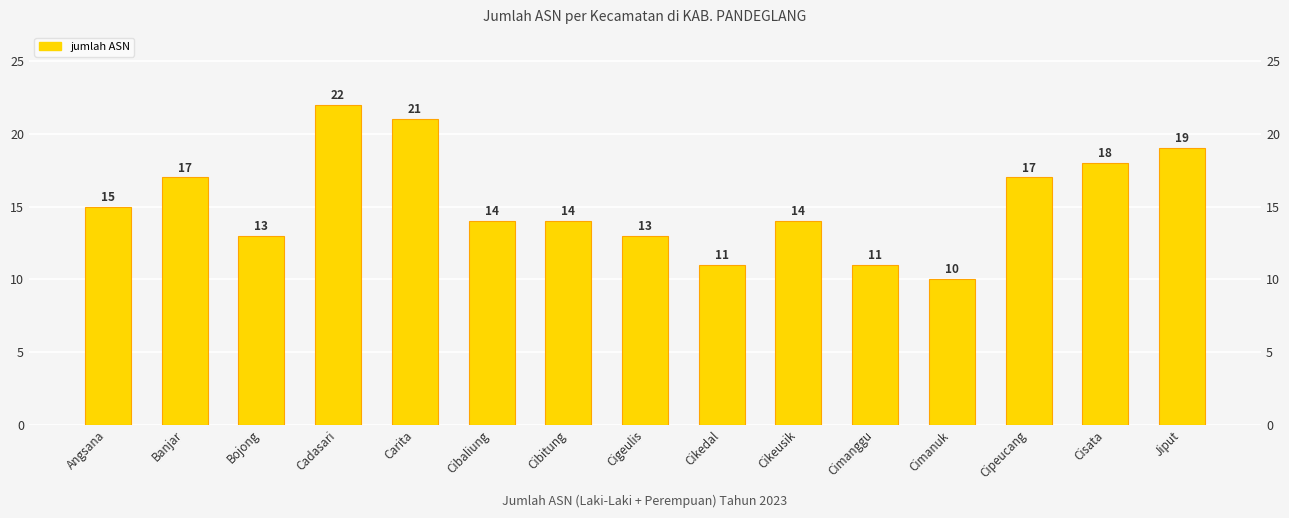

Does the chart contain any negative values?

No